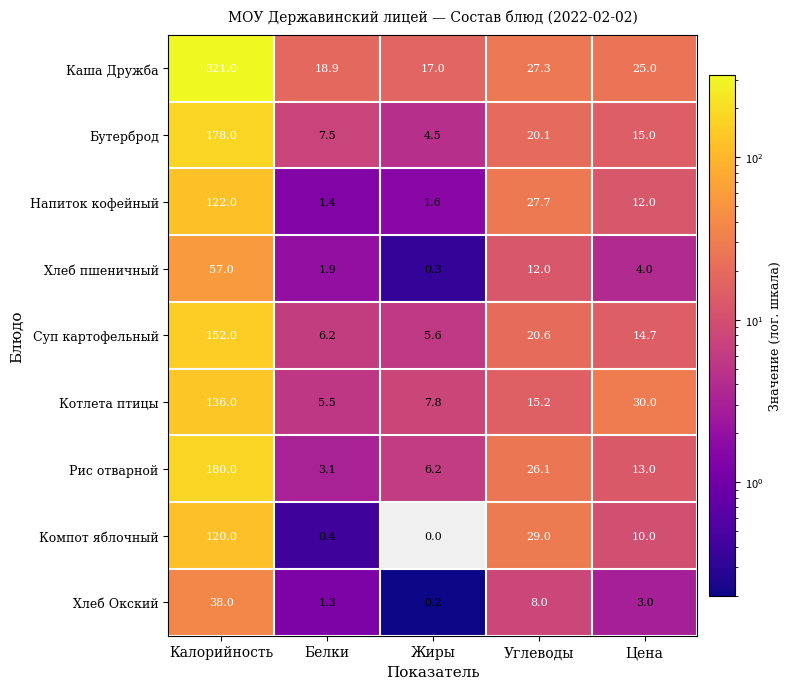

What is the total value across all series at Жиры?

43.2